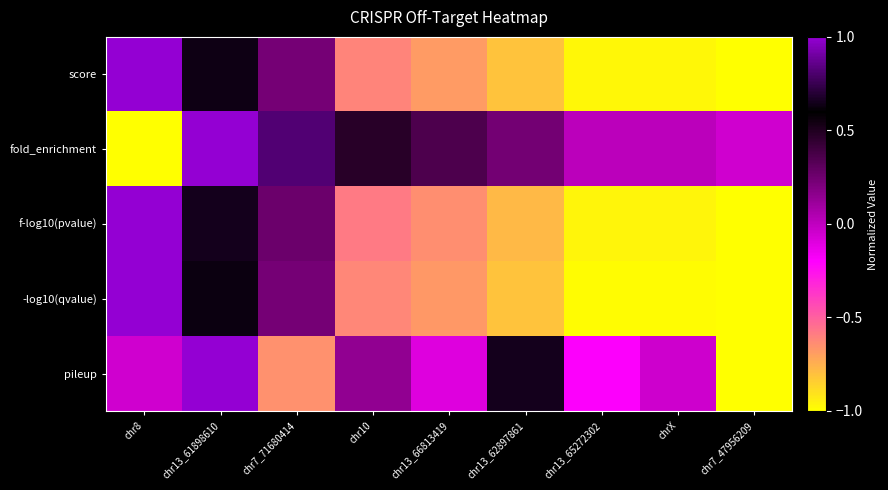

Reading right to left, list all the values displayed in this chart.

score: chr7_47956209=-1.0	chrX=-1.0	chr13_65272302=-1.0	chr13_62897861=-0.8	chr13_66813419=-0.7	chr10=-0.6	chr7_71680414=0.2	chr13_61898610=0.6	chr8=1.0
fold_enrichment: chr7_47956209=-0.1	chrX=0.0	chr13_65272302=0.0	chr13_62897861=0.2	chr13_66813419=0.4	chr10=0.5	chr7_71680414=0.8	chr13_61898610=1.0	chr8=-1.0
f-log10(pvalue): chr7_47956209=-1.0	chrX=-1.0	chr13_65272302=-1.0	chr13_62897861=-0.8	chr13_66813419=-0.6	chr10=-0.6	chr7_71680414=0.3	chr13_61898610=0.6	chr8=1.0
-log10(qvalue): chr7_47956209=-1.0	chrX=-1.0	chr13_65272302=-1.0	chr13_62897861=-0.8	chr13_66813419=-0.7	chr10=-0.6	chr7_71680414=0.2	chr13_61898610=0.6	chr8=1.0
pileup: chr7_47956209=-1.0	chrX=-0.0	chr13_65272302=-0.2	chr13_62897861=0.6	chr13_66813419=-0.1	chr10=0.1	chr7_71680414=-0.6	chr13_61898610=1.0	chr8=-0.1